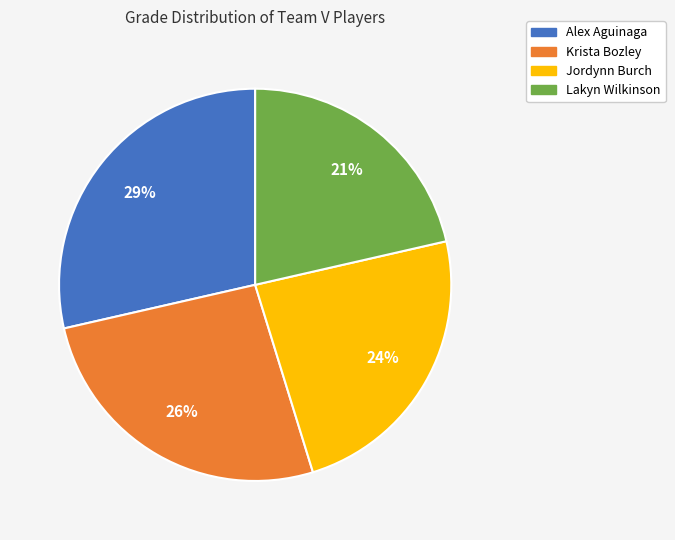

Rank the categories by value from highest to lowest.

Alex Aguinaga, Krista Bozley, Jordynn Burch, Lakyn Wilkinson